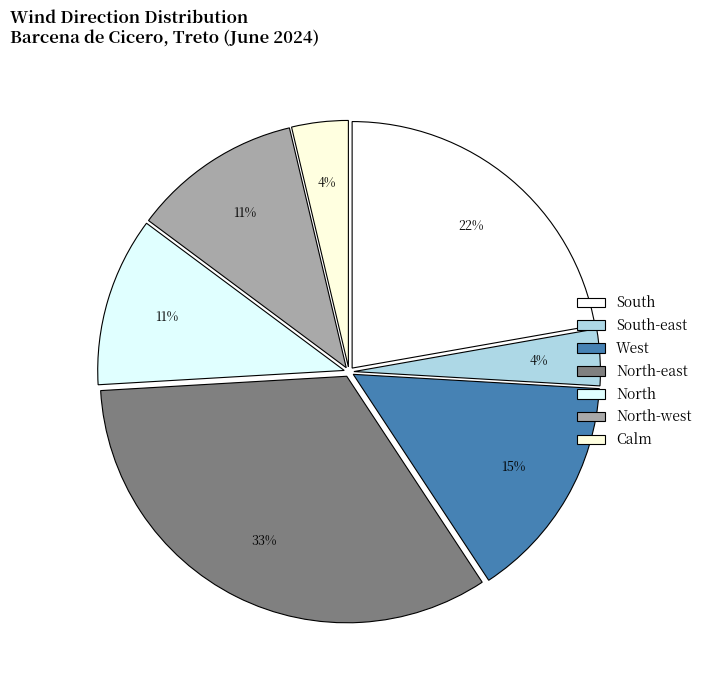

How many slices are in this pie chart?

7